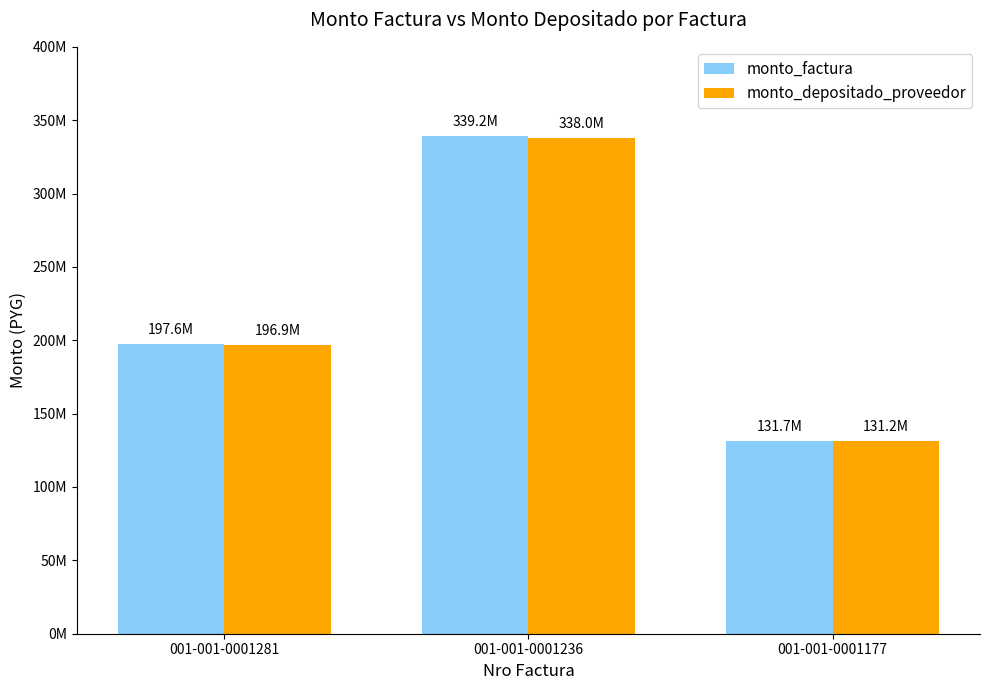

Are the bars grouped side by side (vs. stacked)?

Yes